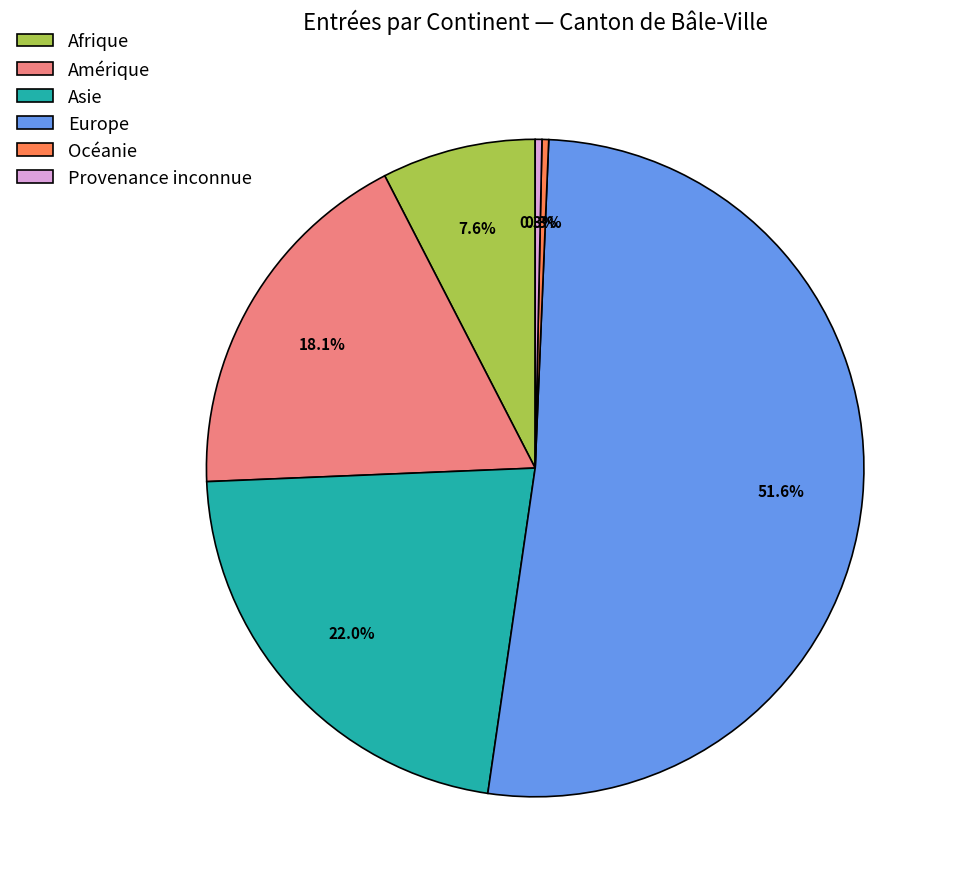

Which has a higher value, Asie or Afrique?

Asie